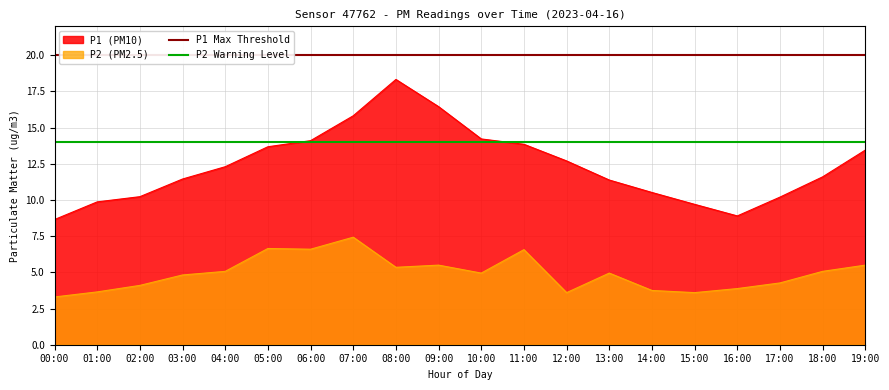

Is the value of P1 Max Threshold at 00:00 greater than the value of P2 Warning Level at 01:00?

Yes